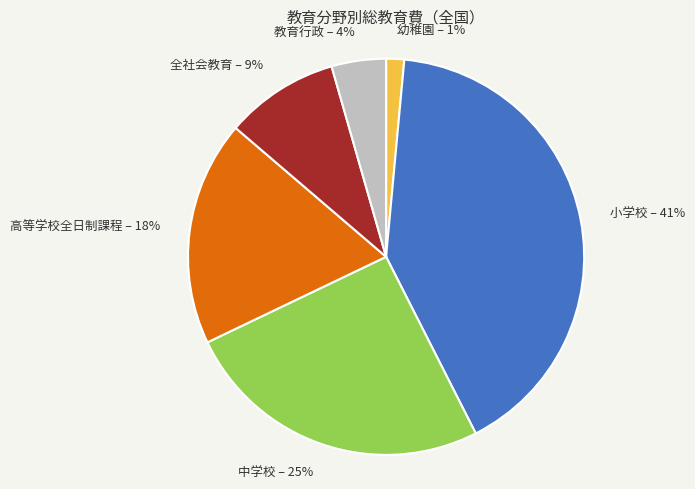

What is the largest slice in the pie chart?

小学校